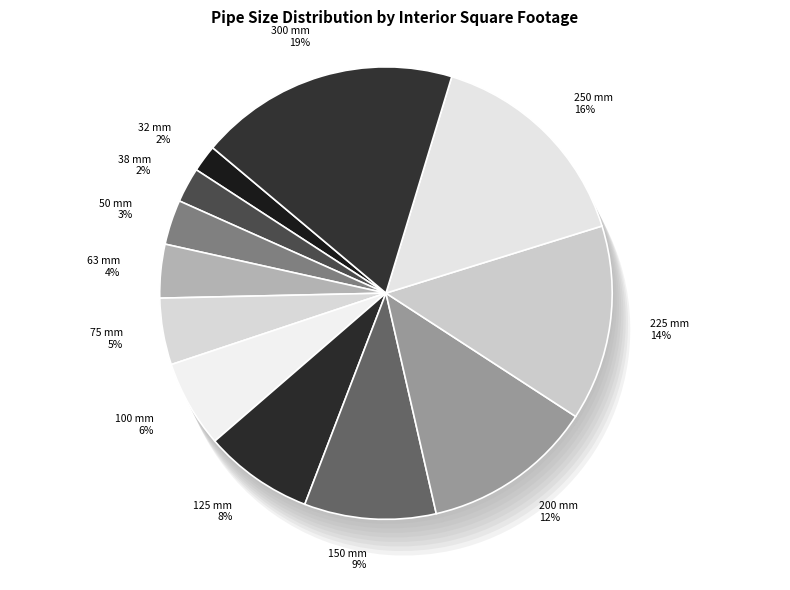

Combined, what portion of the pie is 125 mm and 75 mm?

12.6%